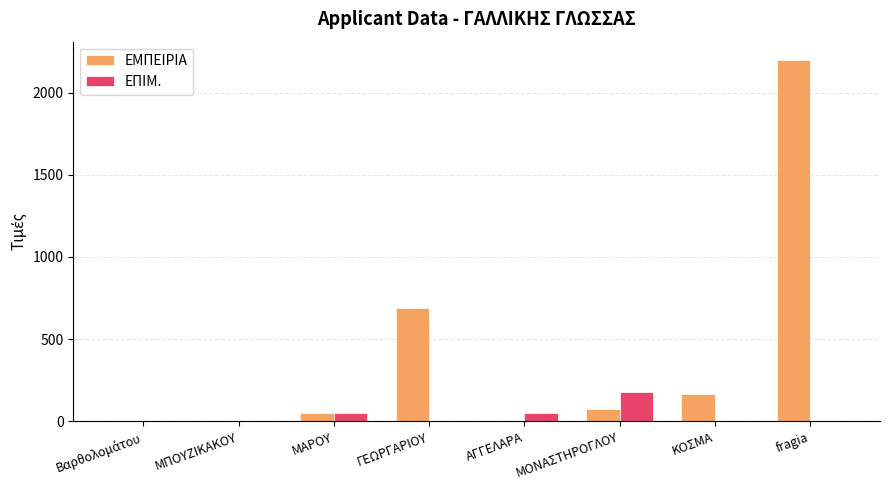

The ΕΠΙΜ. series shows 0 at ΓΕΩΡΓΑΡΙΟΥ. True or false?

True